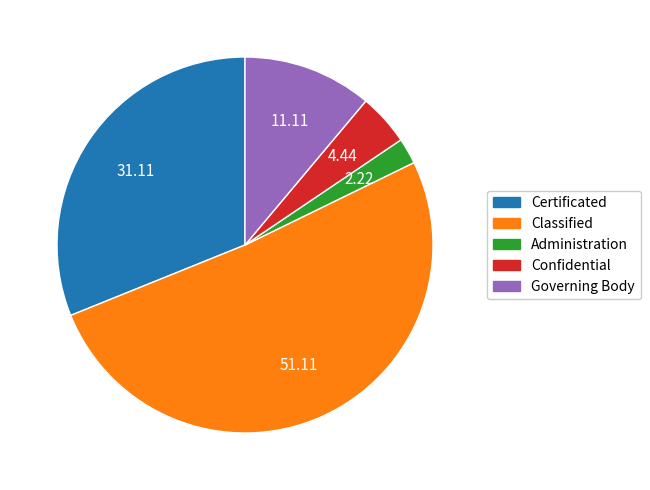

What is the majority slice?

Classified